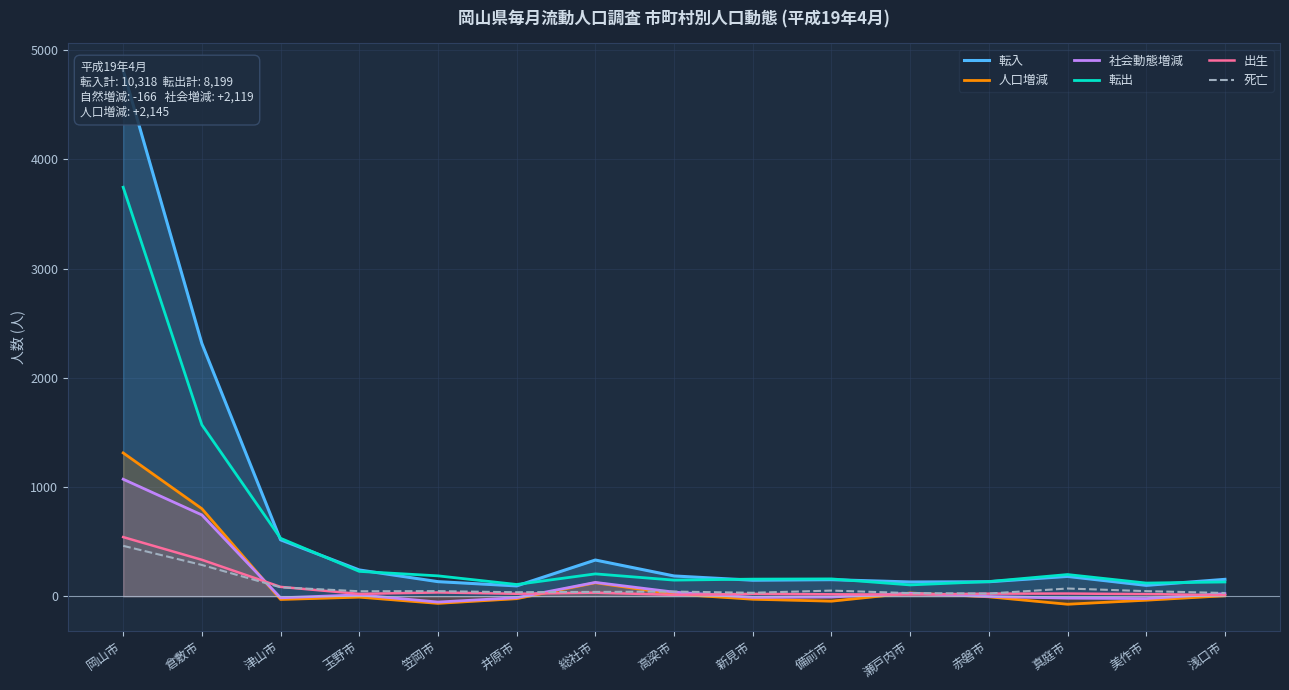

What value does the 社会動態増減 series have at 岡山市?

1072